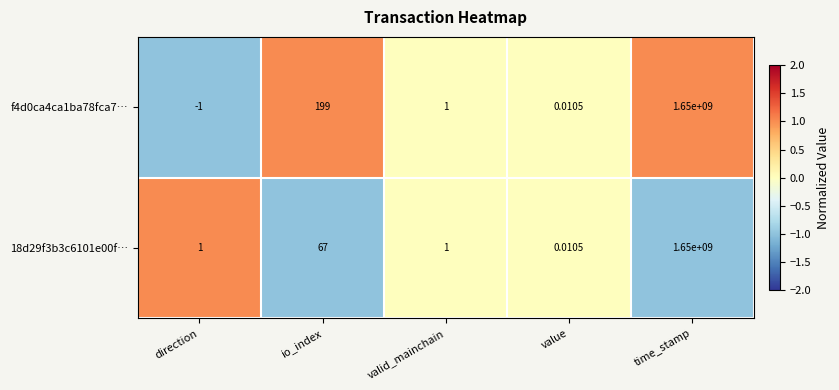

How many values in the f4d0ca4ca1ba78fca7… series are below 1?

2